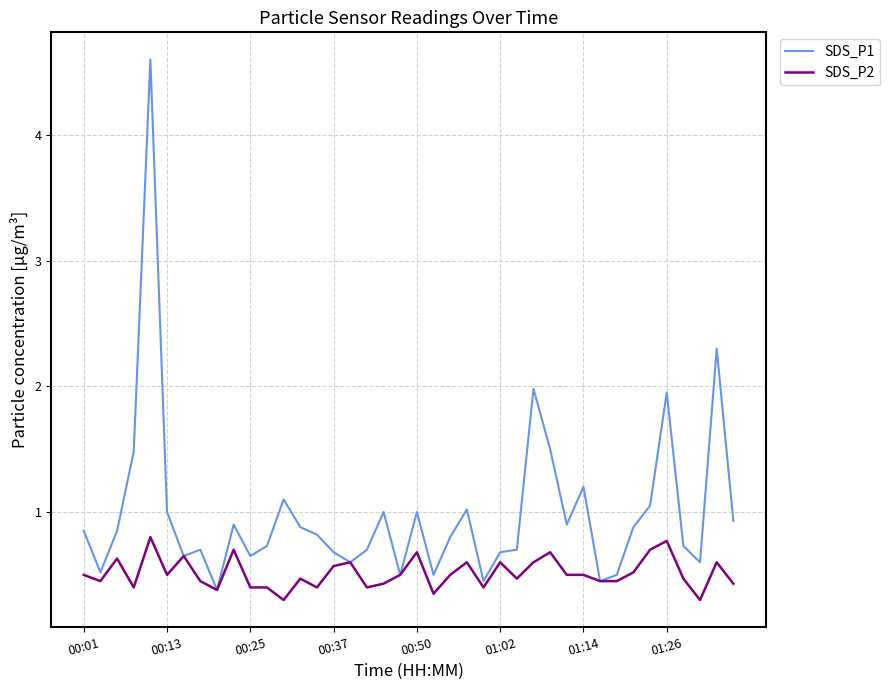

Which series has the widest spread of values?

SDS_P1